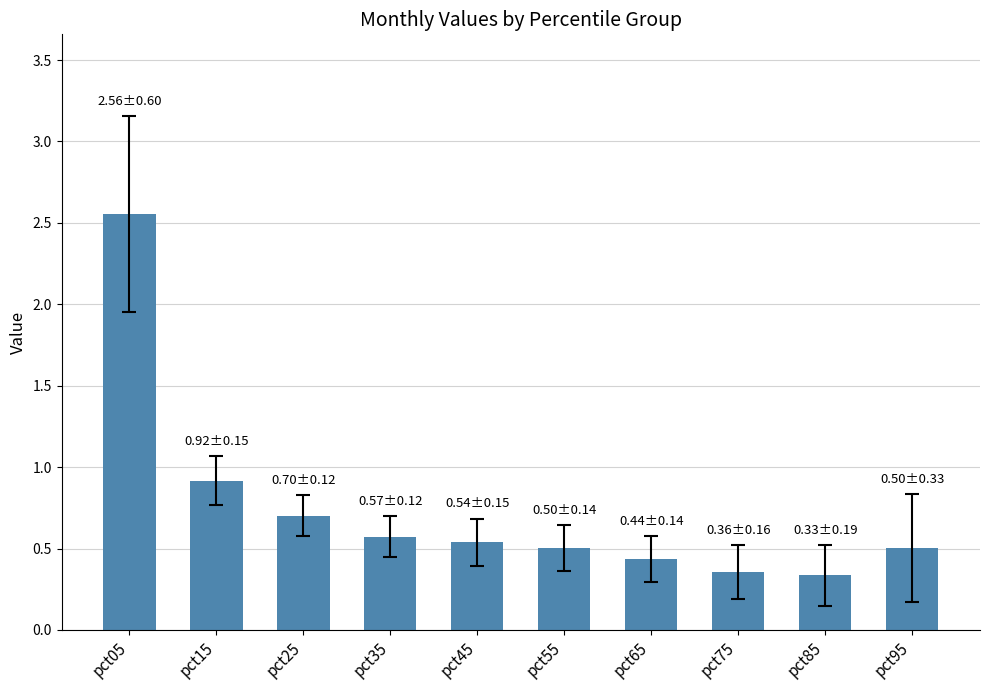

Is it true that the value at pct45 is 0.9?

False